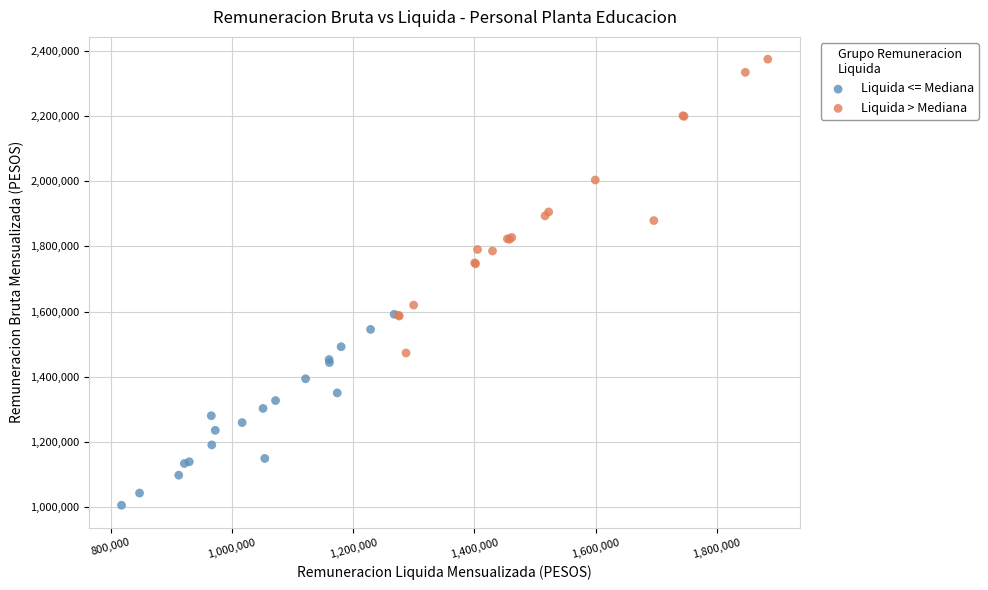

Which series contains the highest Y value?

Liquida > Mediana